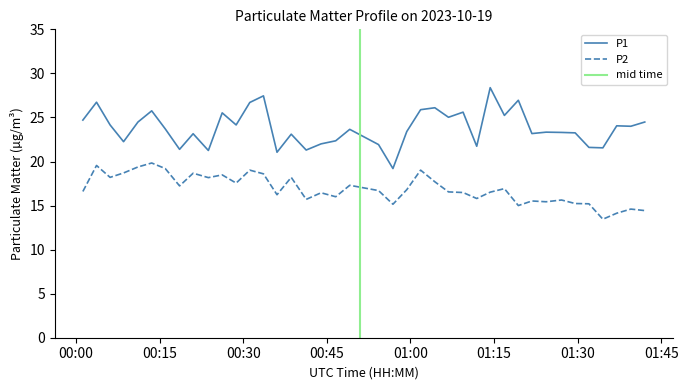

True or false: P1 and P2 cross at least once.

False